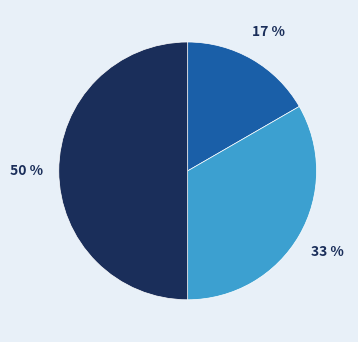

To the nearest percent, what is the difference between the largest and smallest slice percentages?

33%